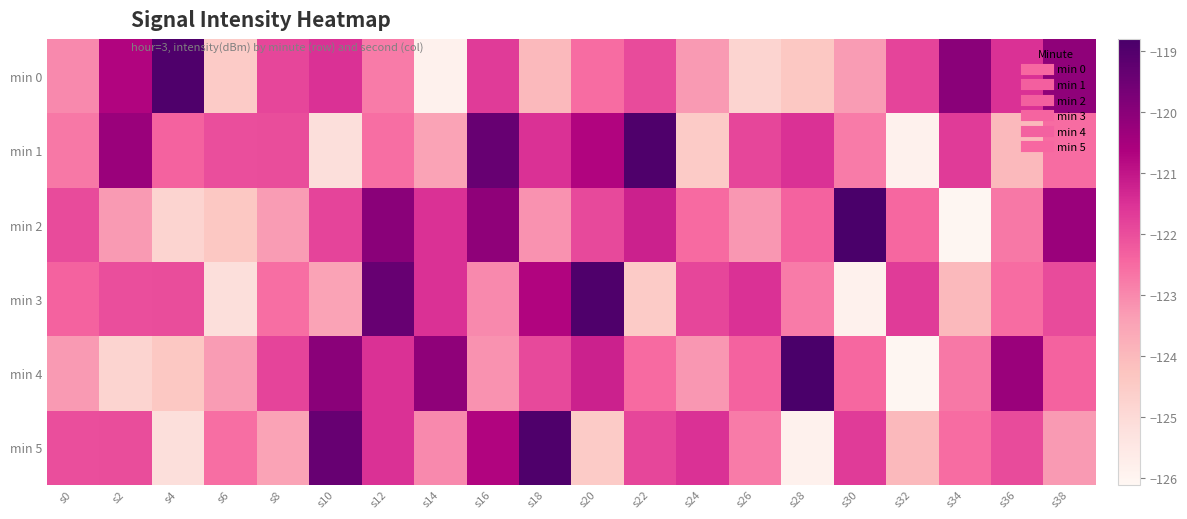

What is the smallest value displayed?

-126.1